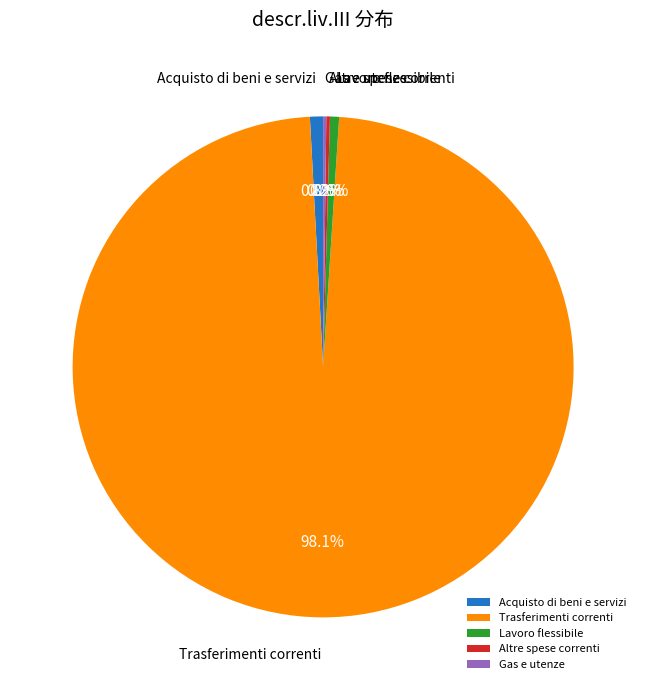

Which category has the biggest portion of the pie?

Trasferimenti correnti